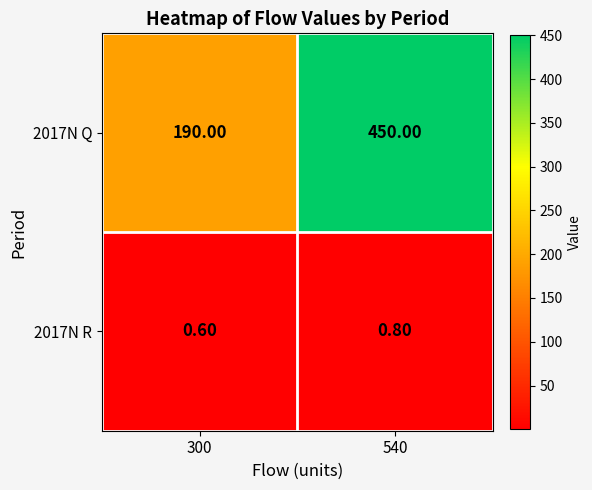

How many data points does each series have?

2